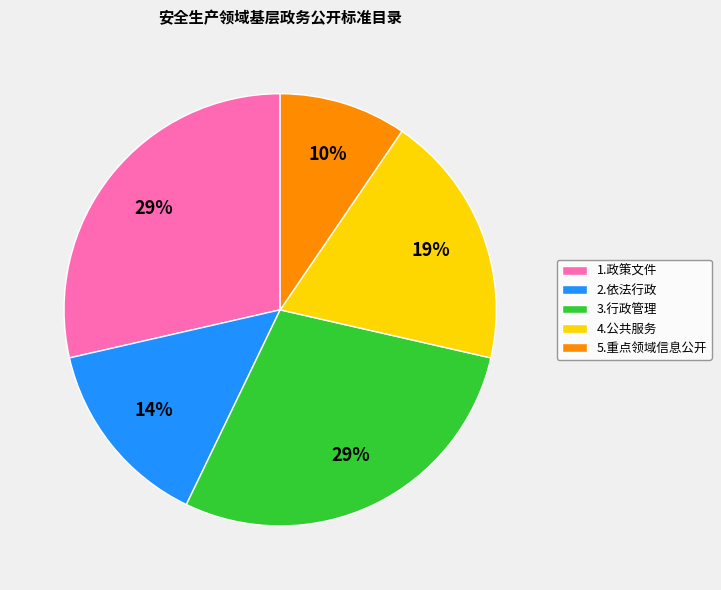

Between 5.重点领域信息公开 and 3.行政管理, which is larger?

3.行政管理